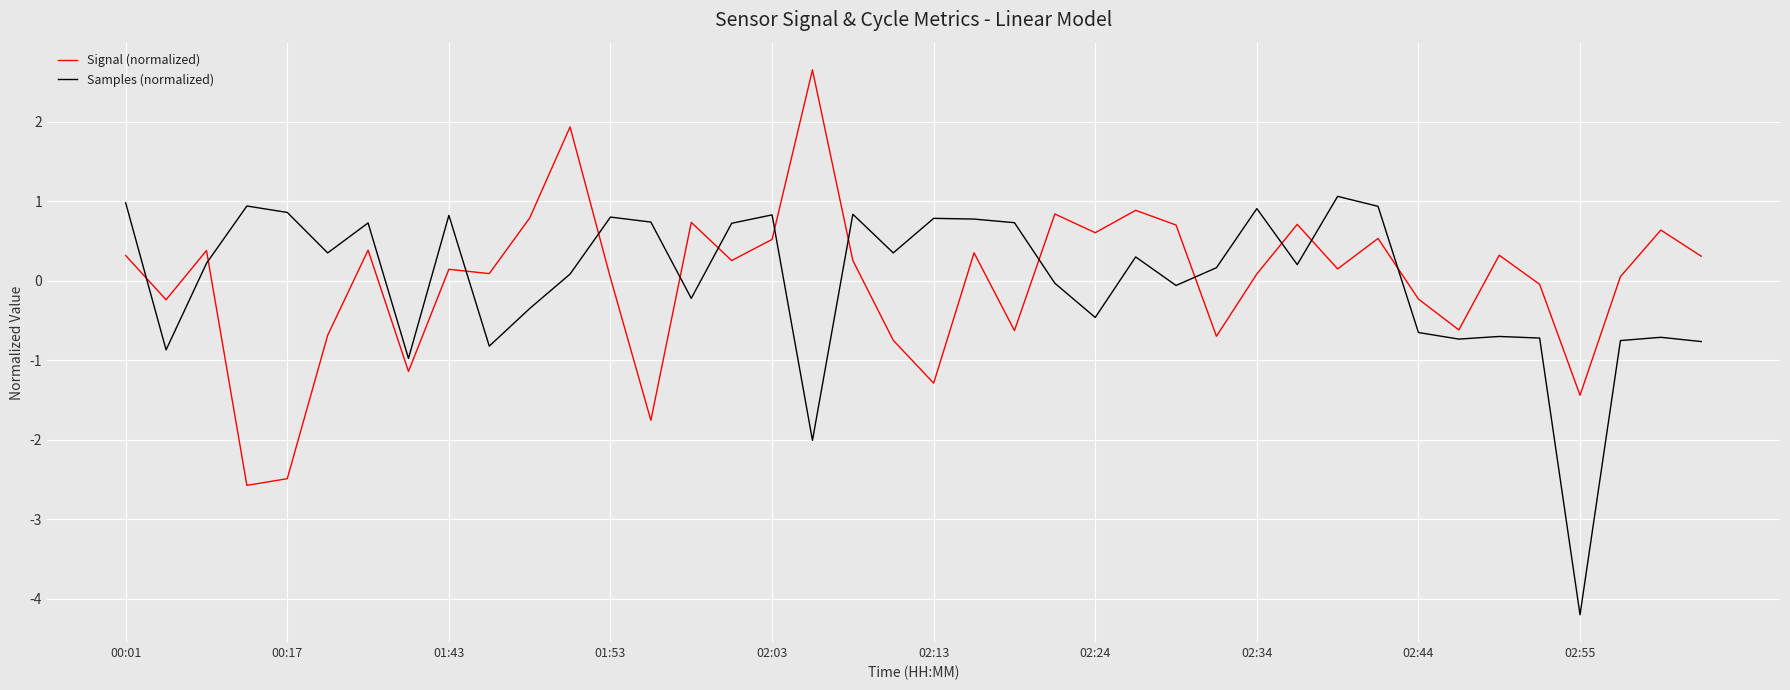

What is the maximum value shown in the chart?

2.6